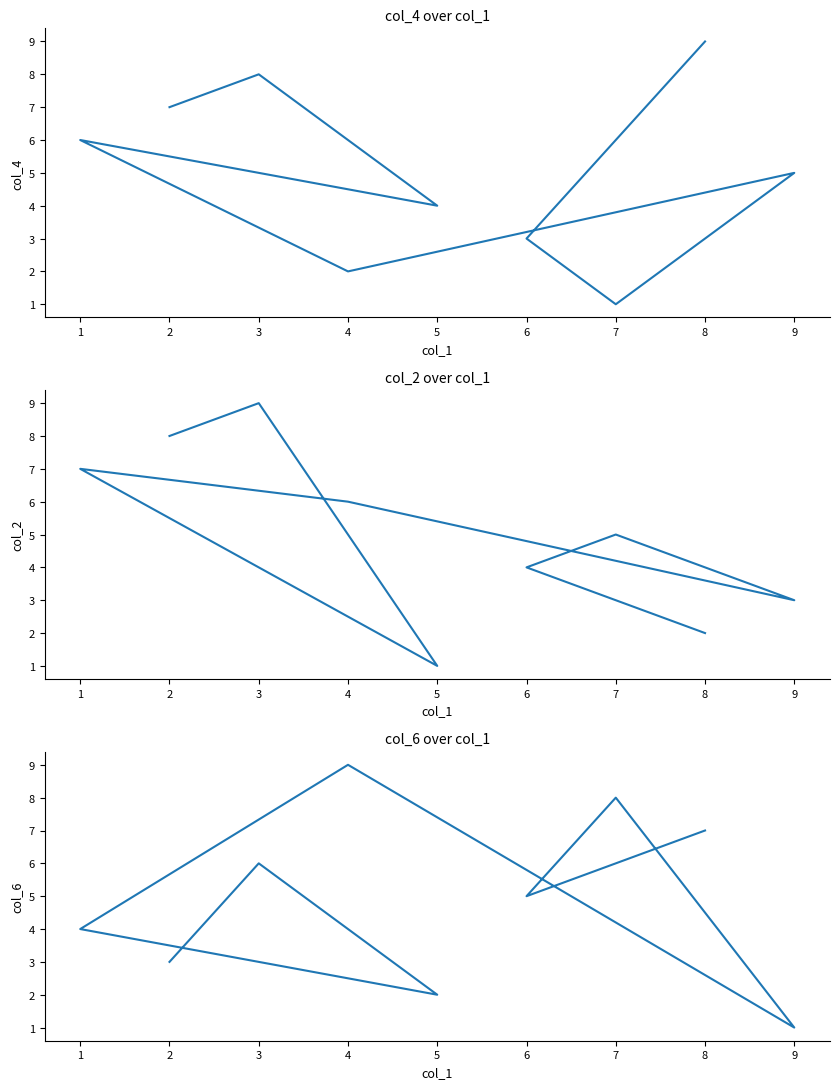

Where is the first local minimum for col_6?

6